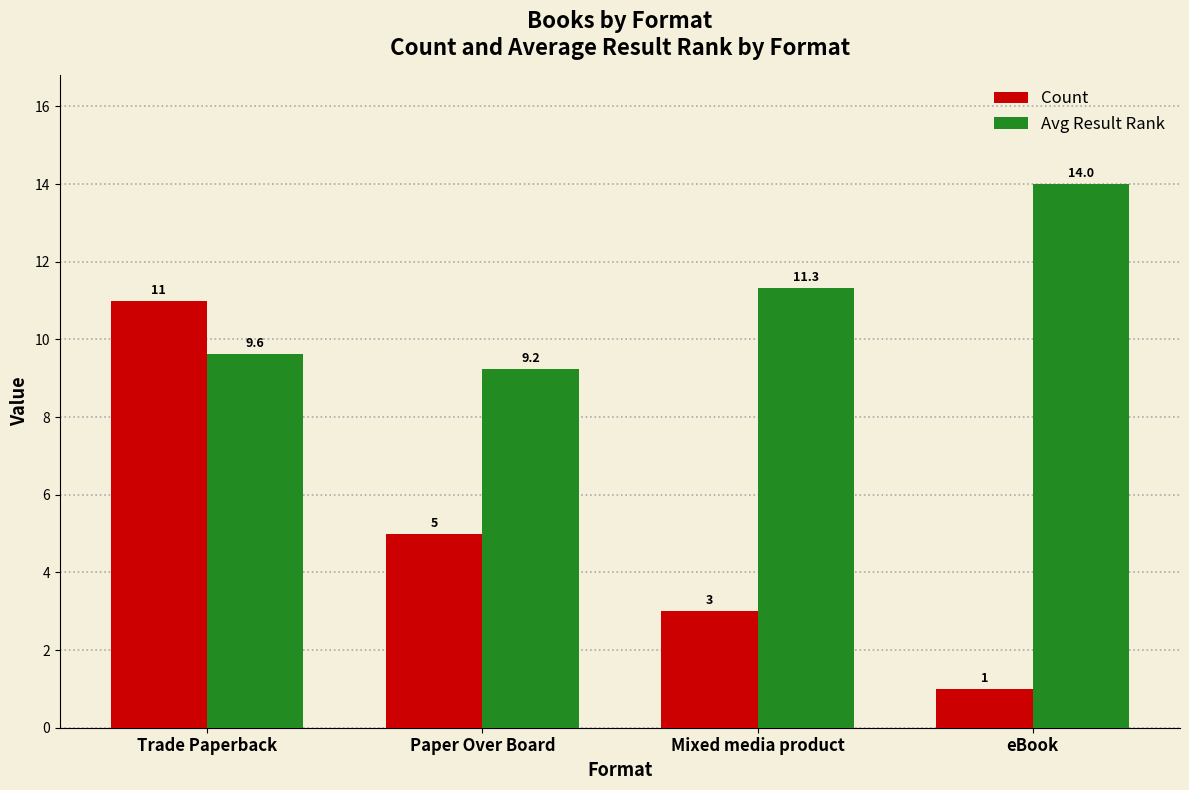

What is the label of the 2nd bar from the right?

Mixed media product